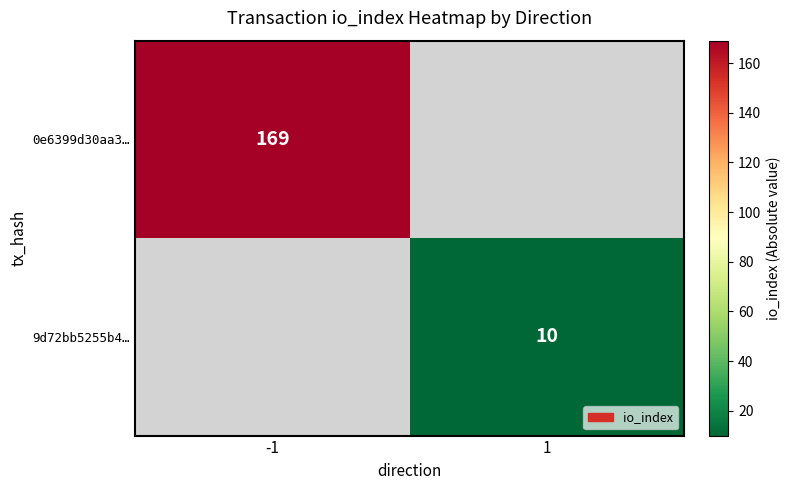

What is the maximum value shown in the chart?

169.0